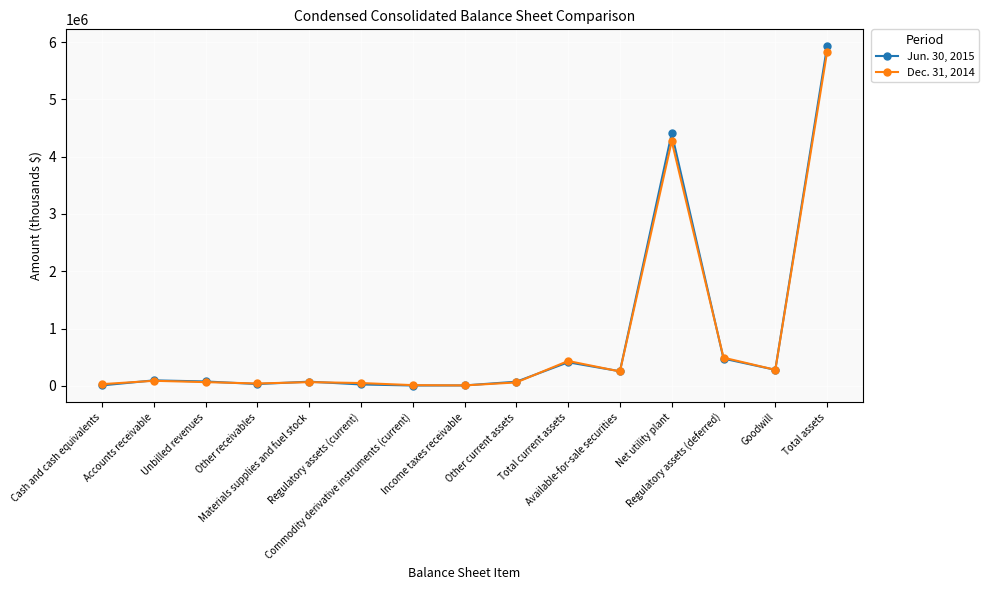

Rank the series by their maximum value, from highest to lowest.

Jun. 30, 2015, Dec. 31, 2014